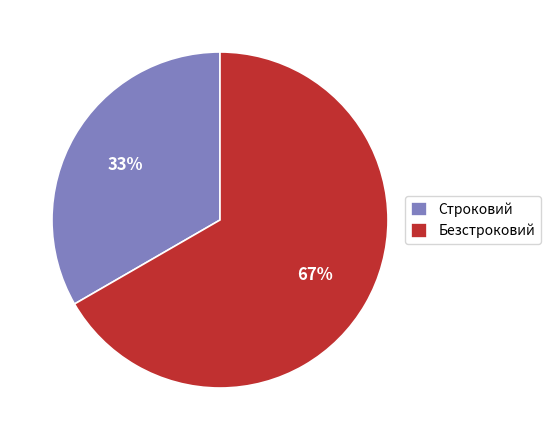

Which slice is the smallest?

Строковий